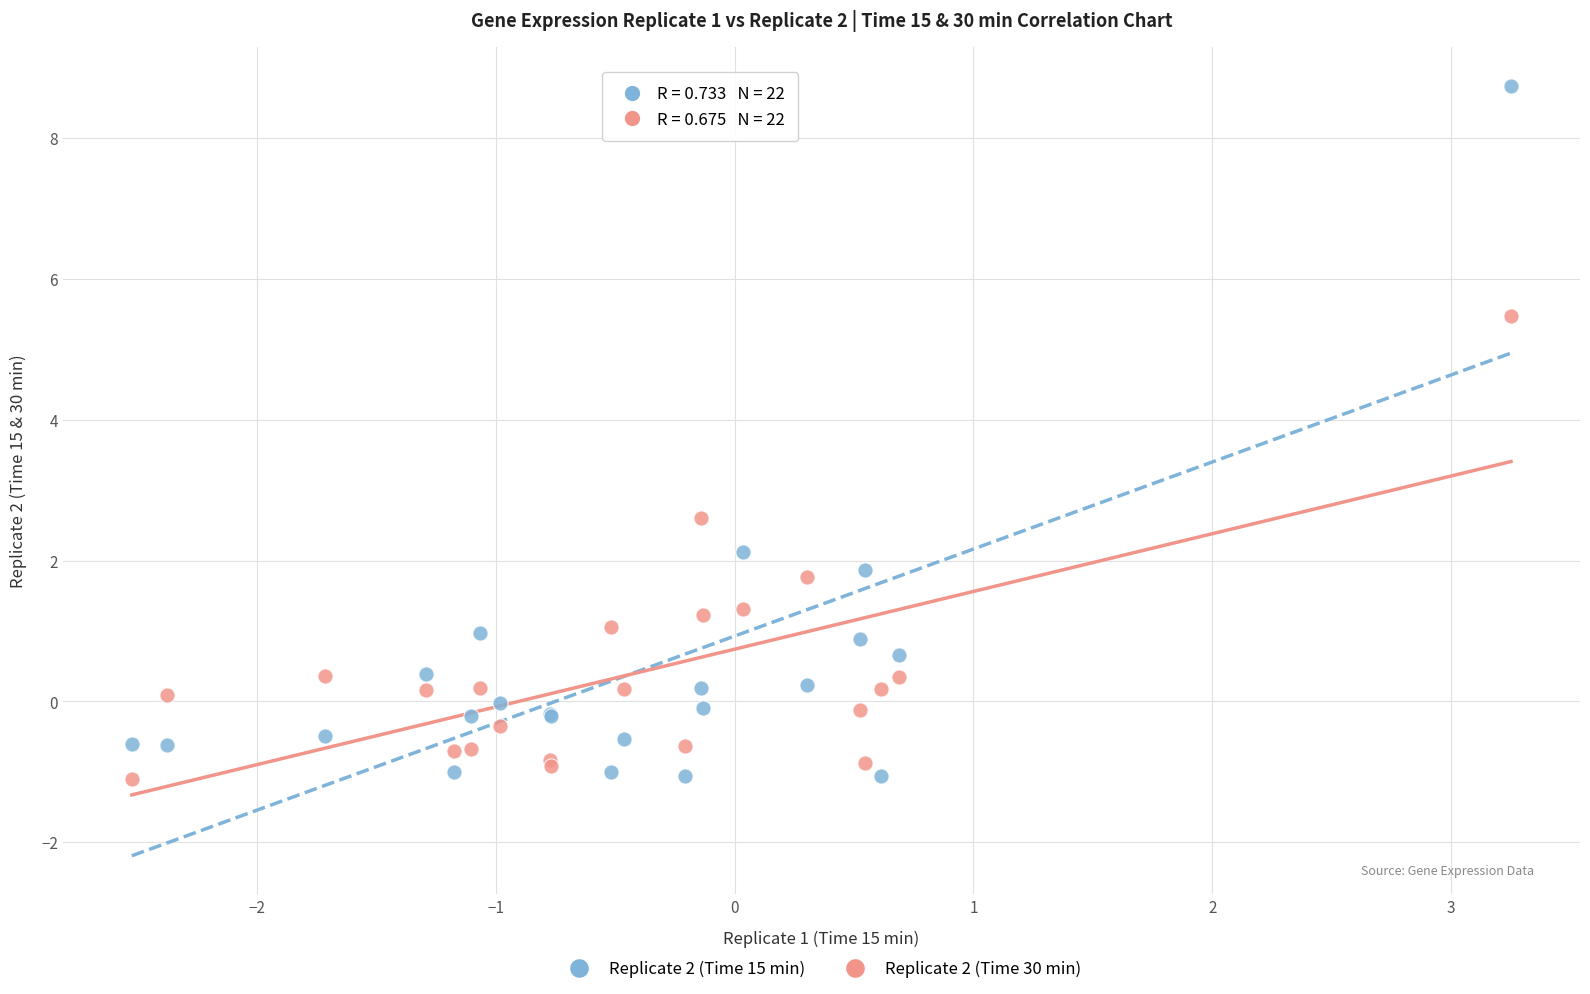

What are all the series names shown in the legend?

Replicate 2 (Time 15 min), Replicate 2 (Time 30 min)